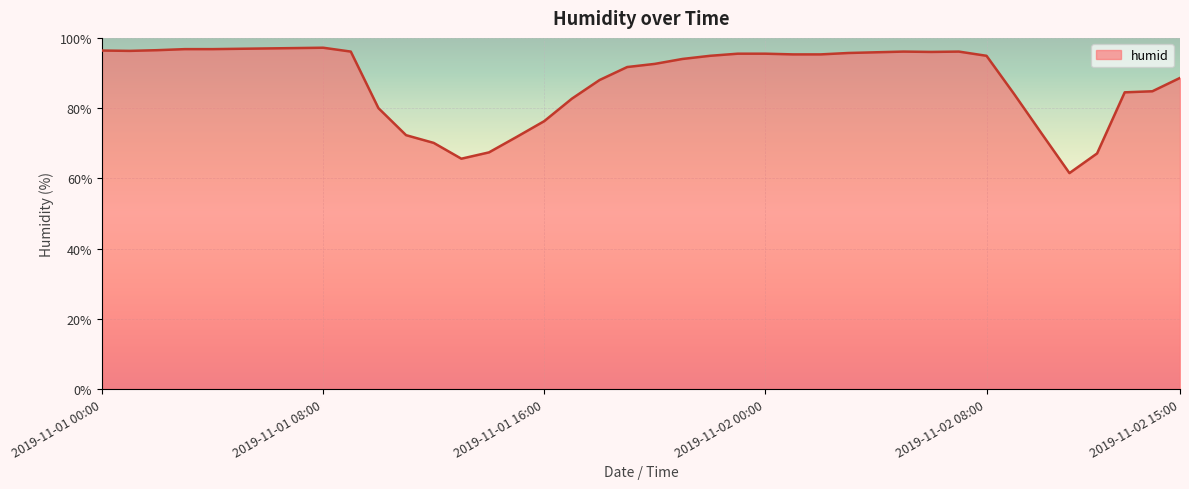

What is the greatest value displayed?

97.2